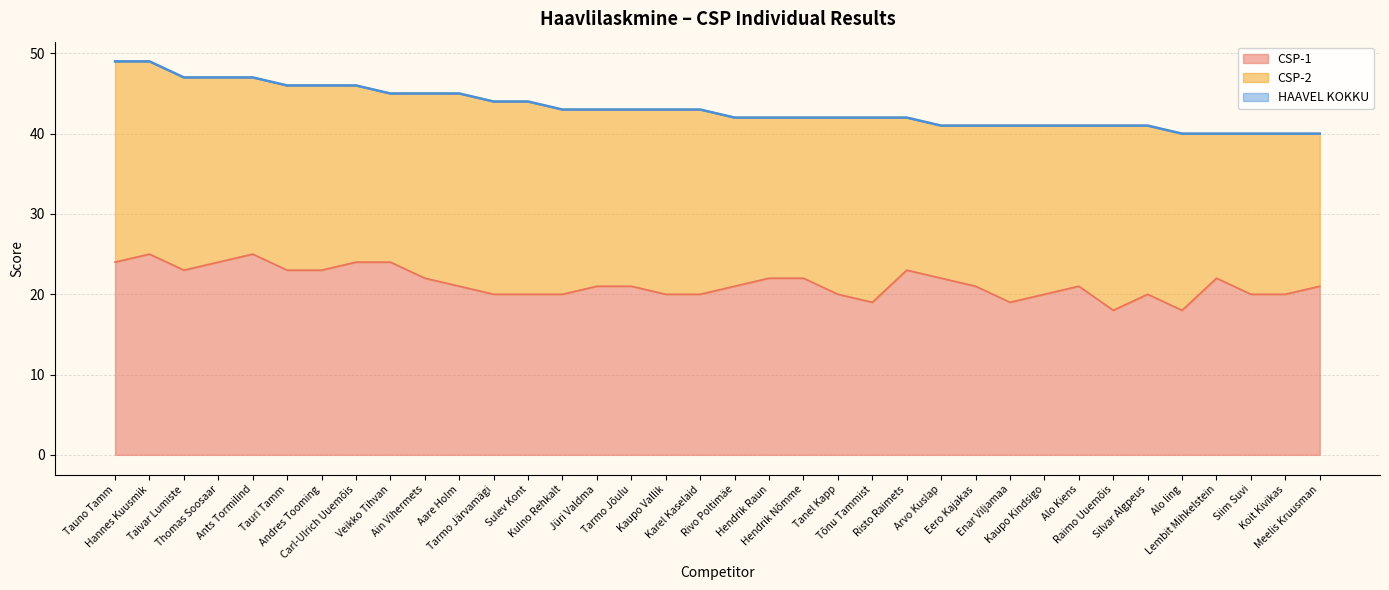

Does the chart have visible grid lines?

Yes